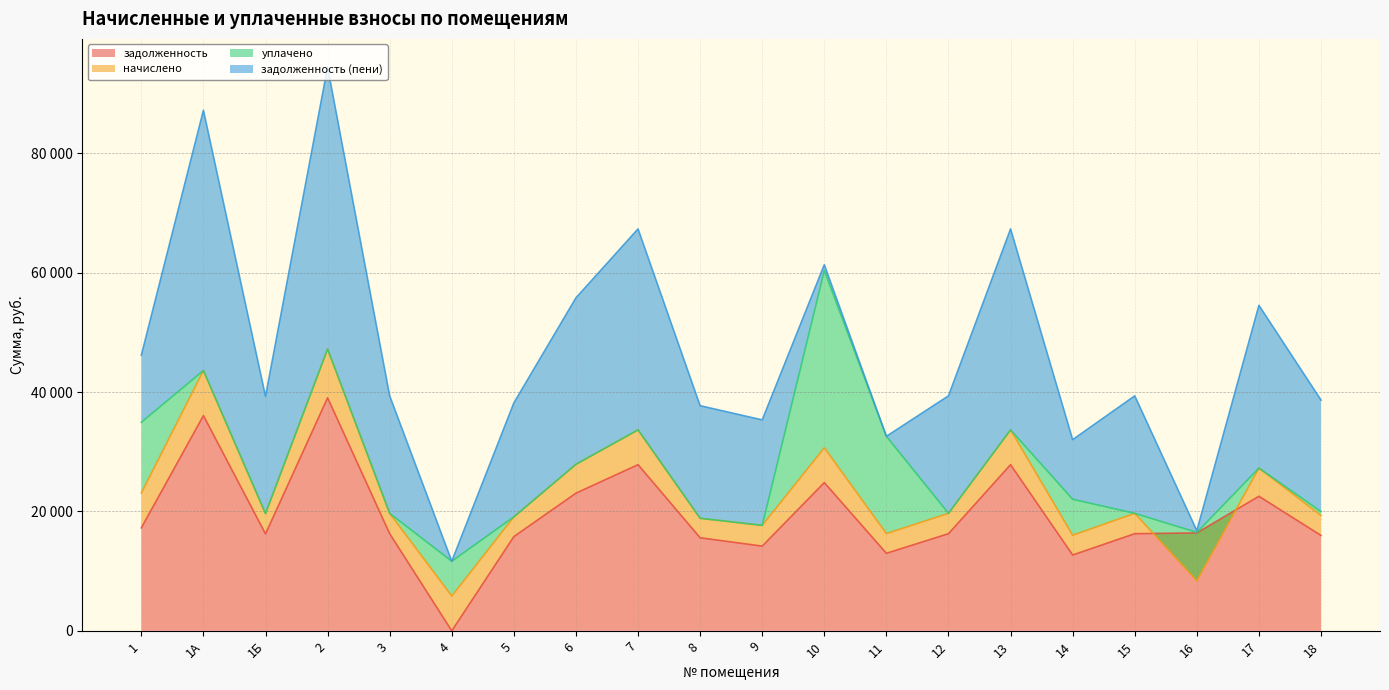

At which category does начислено reach its first local peak?

1А